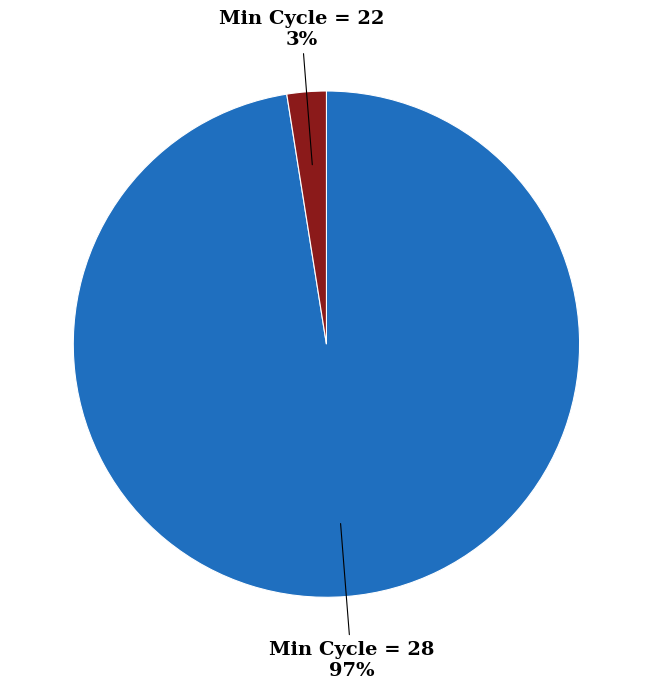

To the nearest percent, what is the average slice percentage?

50%